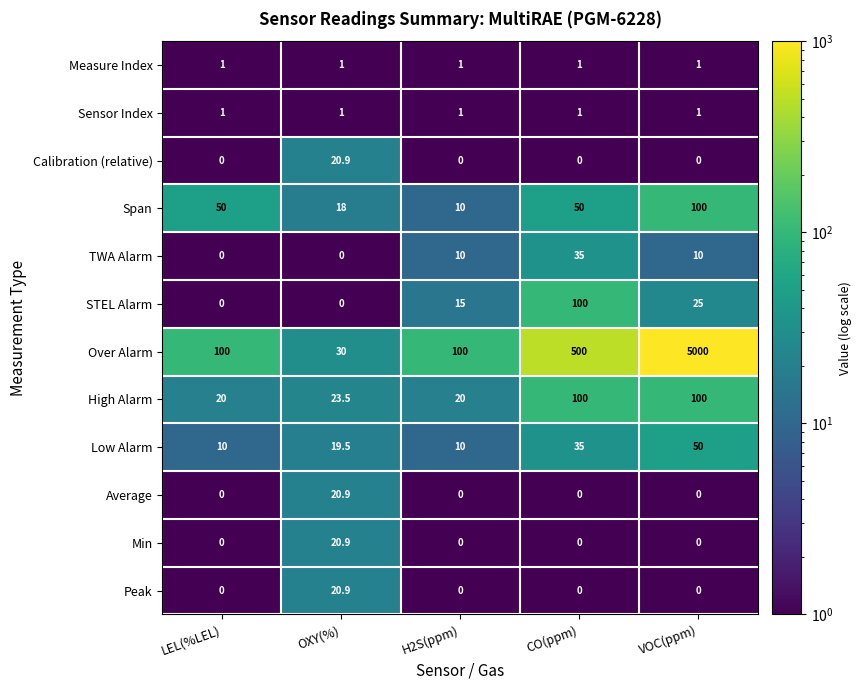

What is the sum of the Span values at OXY(%) and CO(ppm)?

68.0